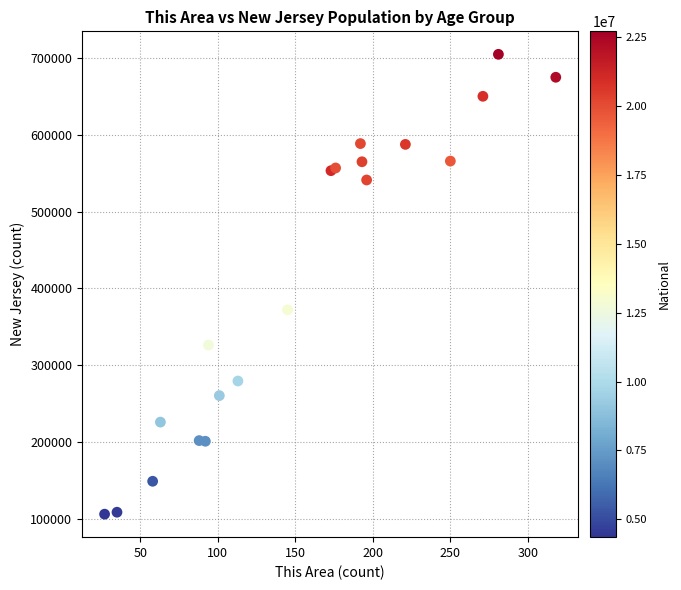

What Y value in the scatter plot is closest to 405367?

372109